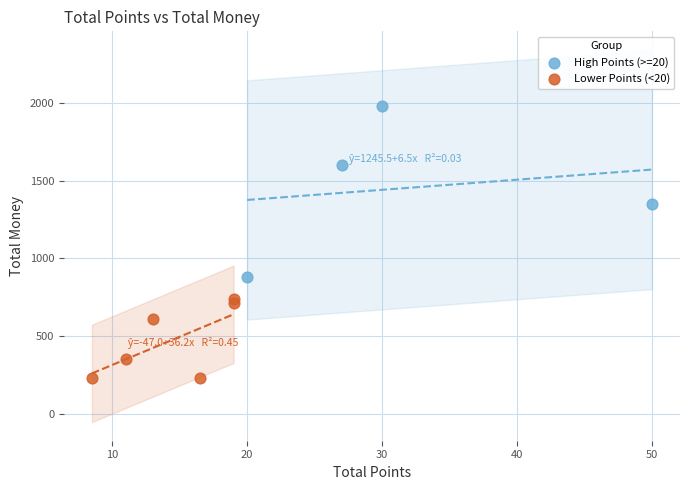

Which series reaches the maximum Y coordinate?

High Points (>=20)